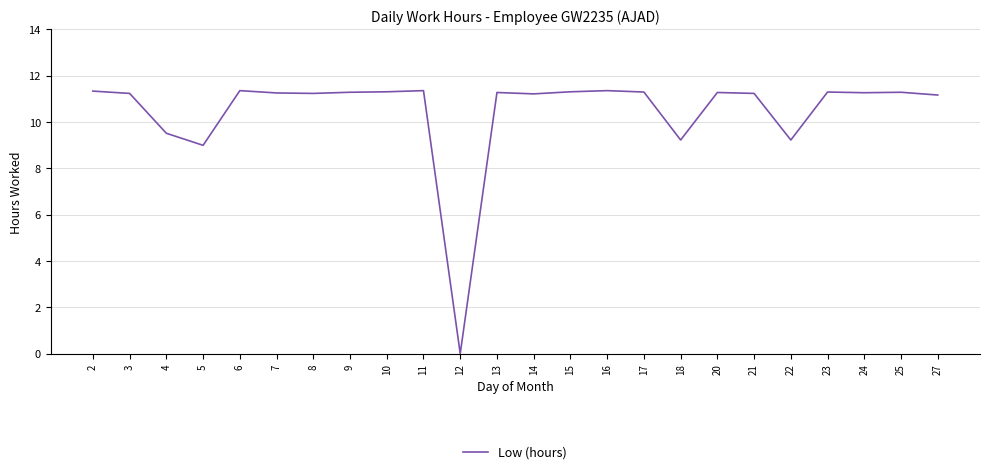

Which category has the lowest value across all series?

12